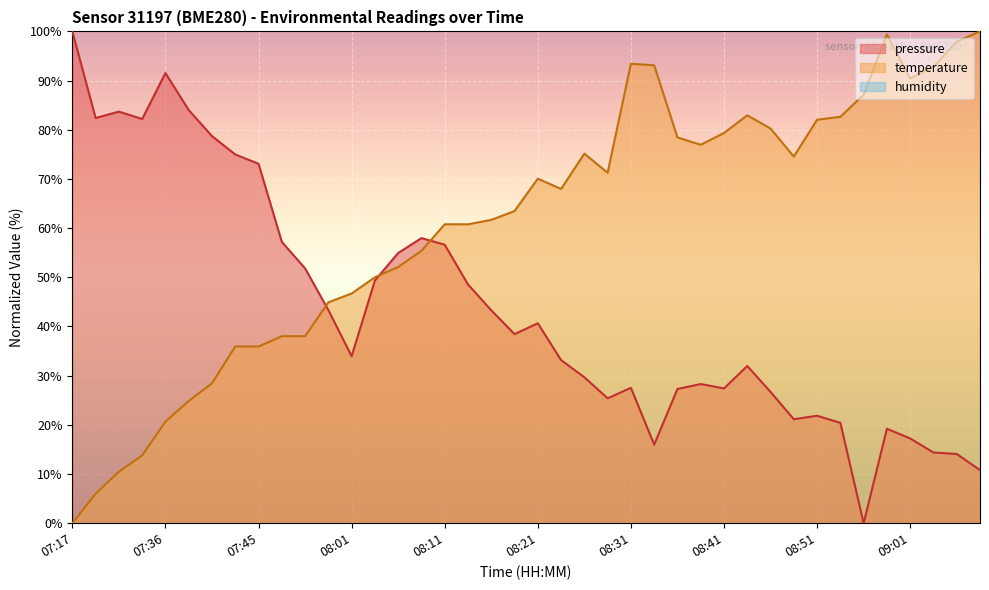

What is the difference between the temperature values at 07:24 and 09:03?

86.8